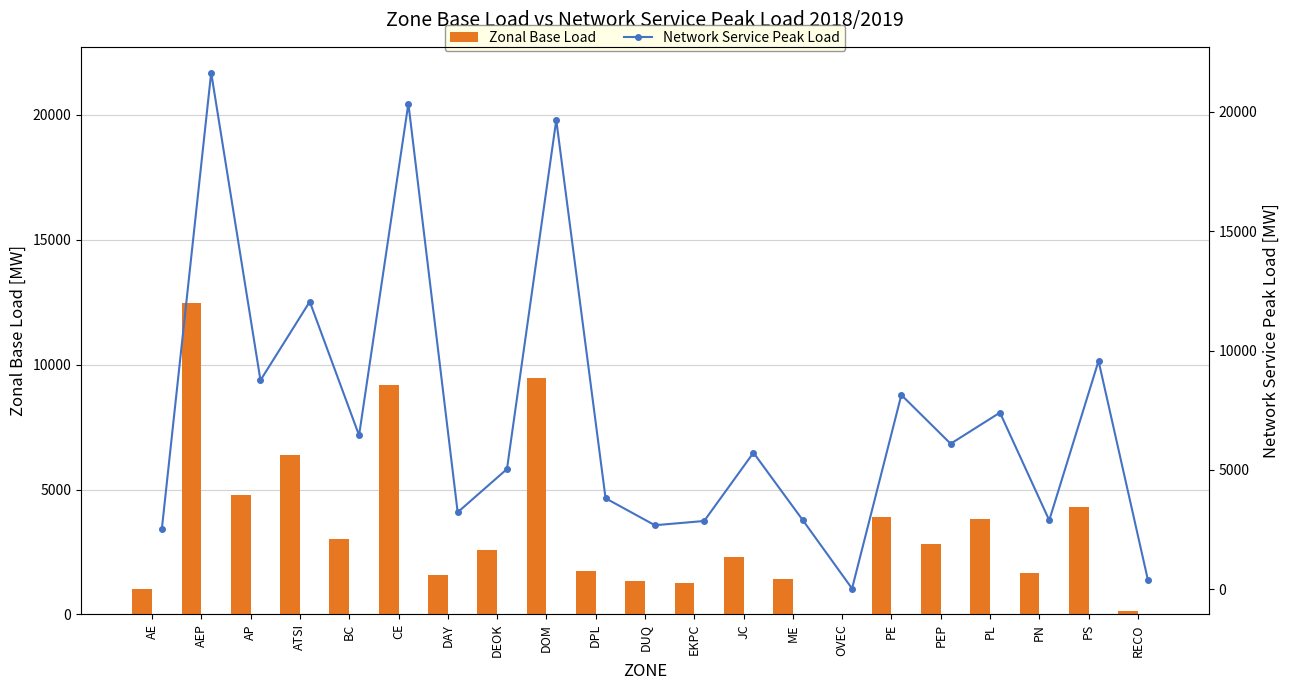

What is the value of the Zonal Base Load bar at the 18th from the left?

3824.7